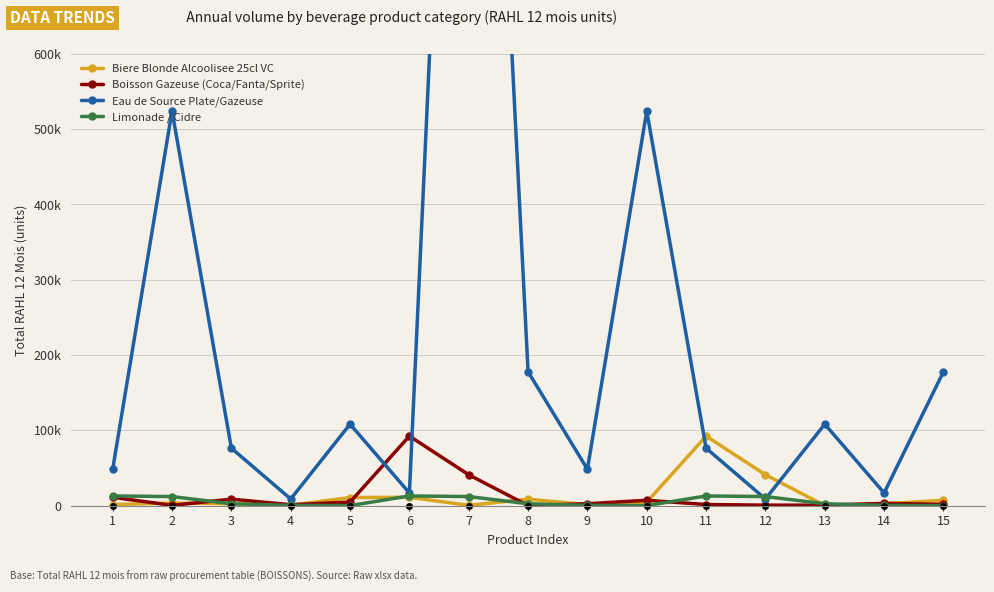

Where do Biere Blonde Alcoolisee 25cl VC and Limonade / Cidre first cross each other?

2 and 3